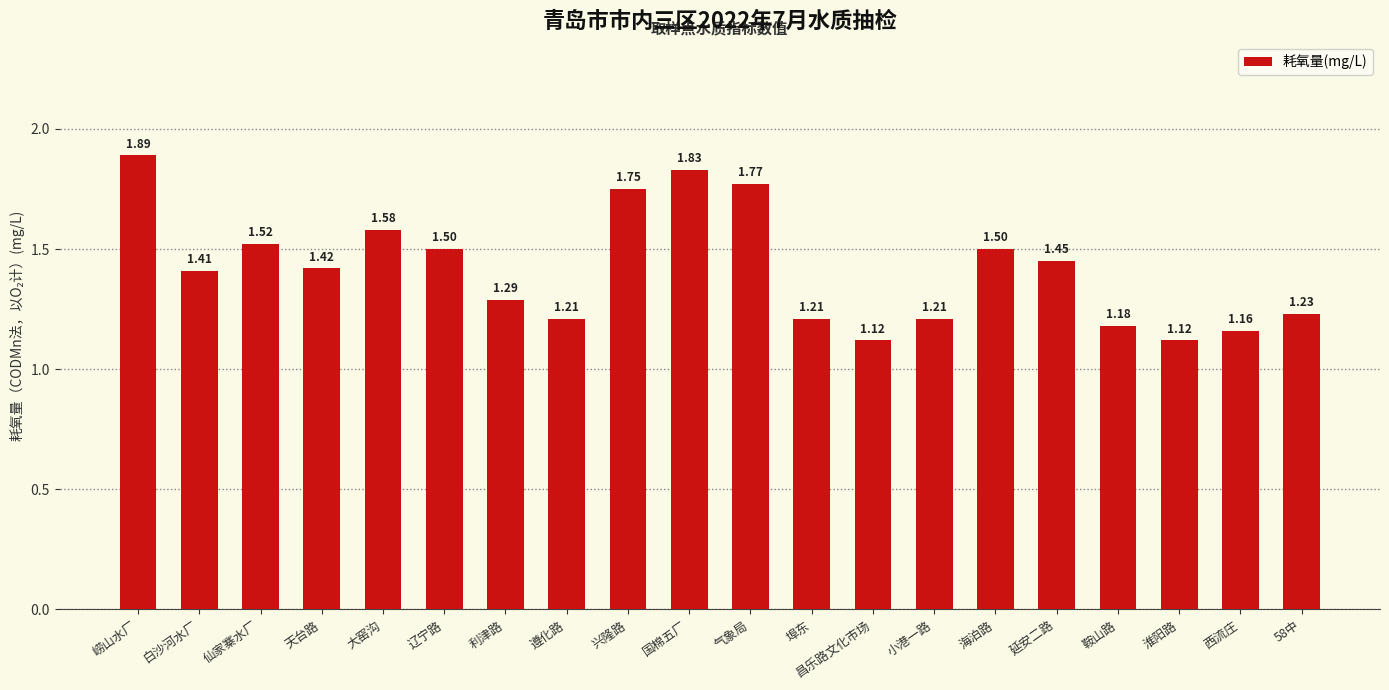

Count the values in the range 1 to 2.

20